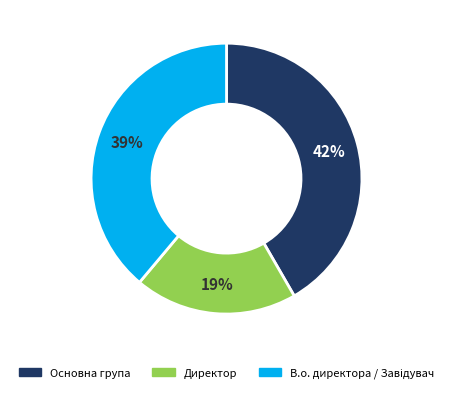

To the nearest percent, what is the average slice percentage?

33%